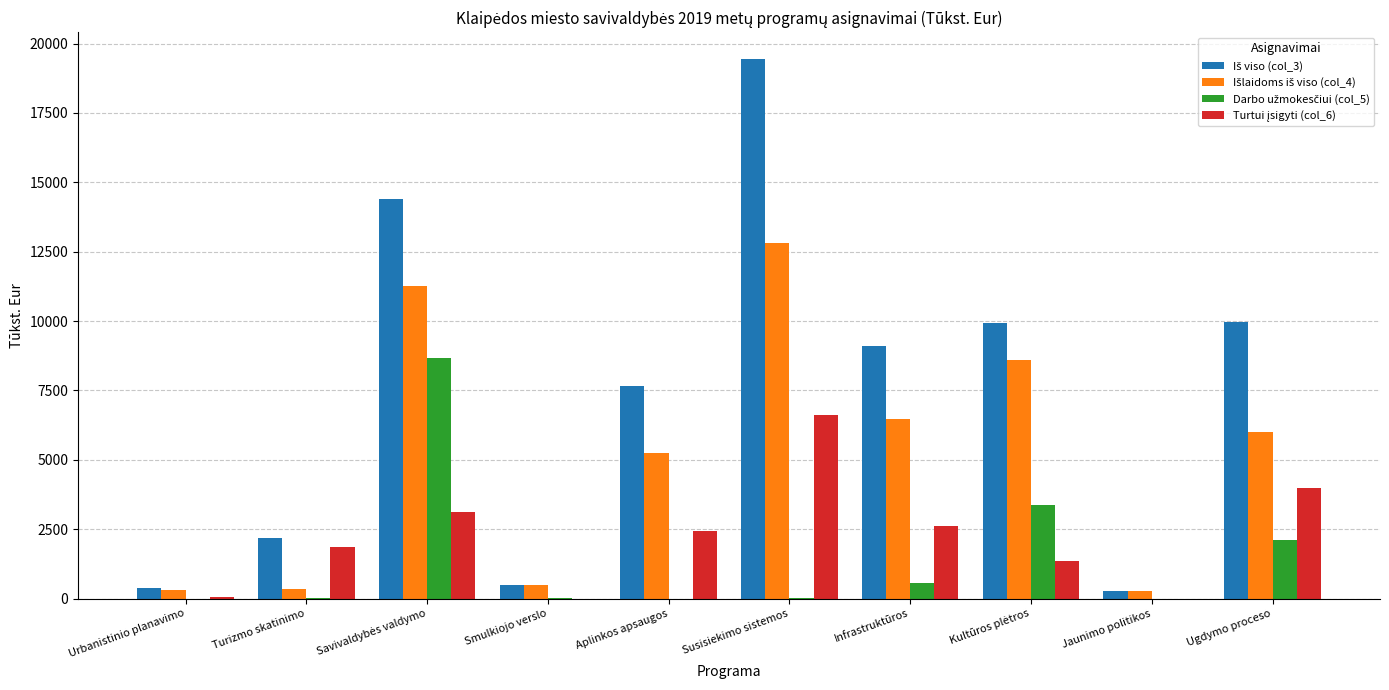

What is the maximum value shown in the chart?

19442.0